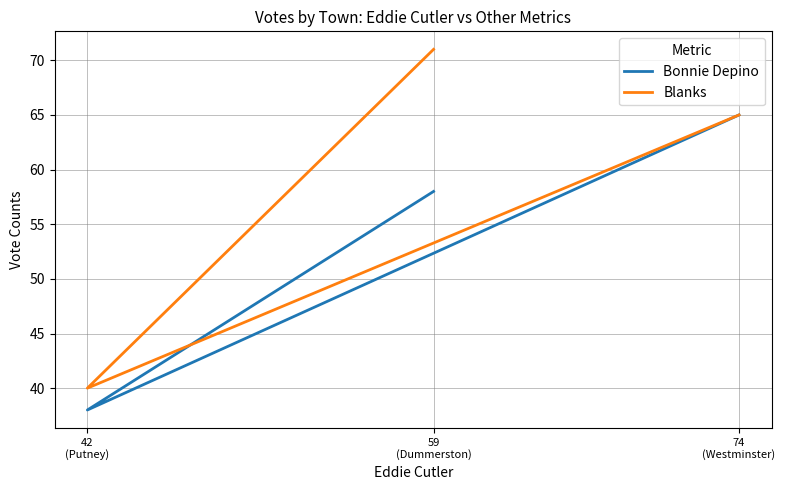

What is the maximum value shown in the chart?

71